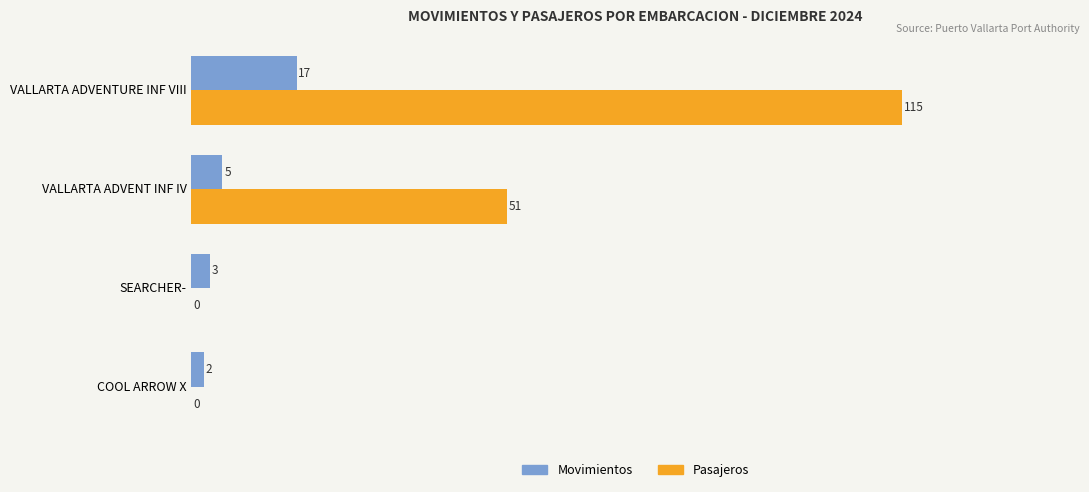

Count the Pasajeros values in the range 0 to 115.

4